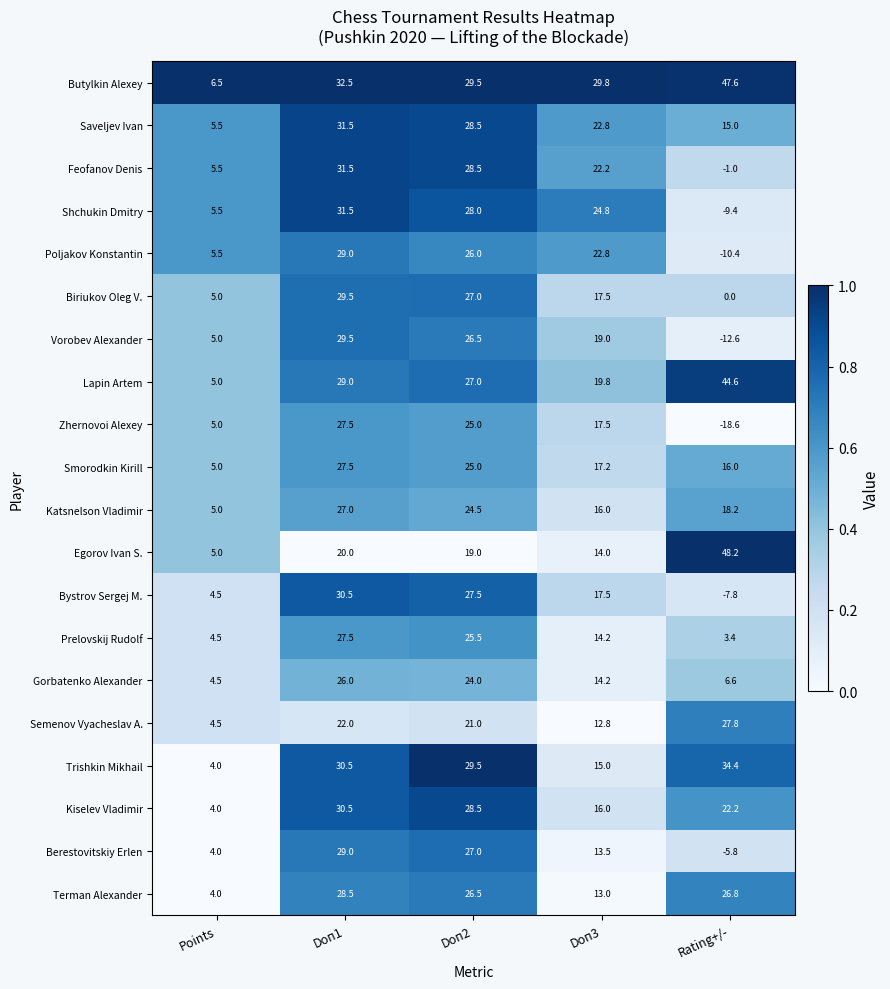

Rank the categories by Gorbatenko Alexander value from highest to lowest.

Doп1, Doп2, Doп3, Rating+/-, Points